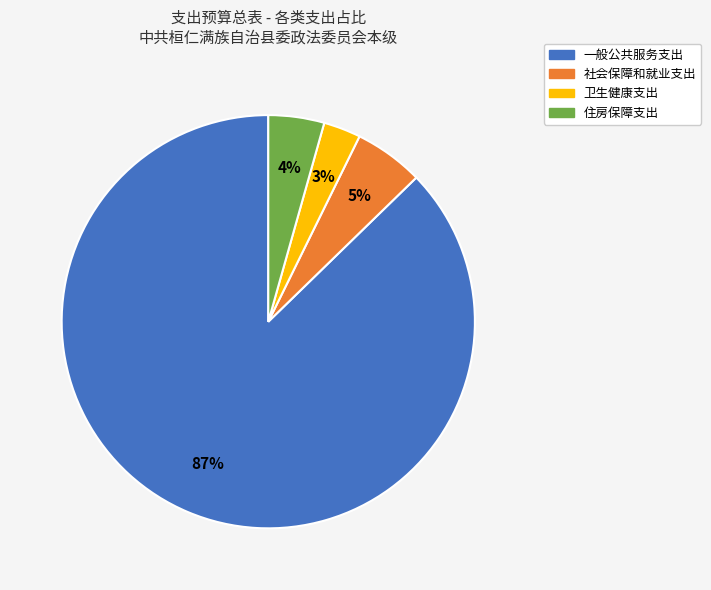

Is it true that 住房保障支出 is 4% of the pie?

True